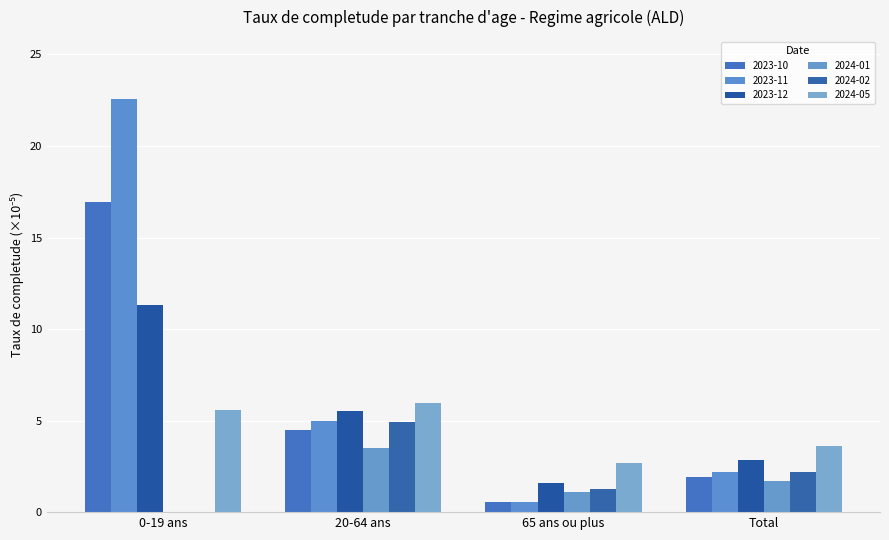

Which category has the highest value in the 2024-01 series?

20-64 ans